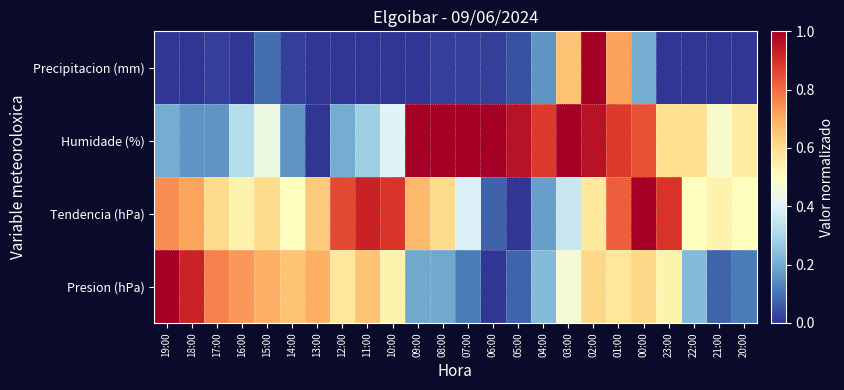

Reading left to right, what are all the values shown in this chart?

Precipitacion (mm): 19:00=0.0	18:00=0.0	17:00=0.0	16:00=0.0	15:00=0.1	14:00=0.0	13:00=0.0	12:00=0.0	11:00=0.0	10:00=0.0	09:00=0.0	08:00=0.0	07:00=0.0	06:00=0.0	05:00=0.0	04:00=0.2	03:00=0.7	02:00=1.0	01:00=0.7	00:00=0.2	23:00=0.0	22:00=0.0	21:00=0.0	20:00=0.0
Humidade (%): 19:00=0.2	18:00=0.2	17:00=0.2	16:00=0.3	15:00=0.4	14:00=0.2	13:00=0.0	12:00=0.2	11:00=0.3	10:00=0.4	09:00=1.0	08:00=1.0	07:00=1.0	06:00=1.0	05:00=1.0	04:00=0.9	03:00=1.0	02:00=1.0	01:00=0.9	00:00=0.8	23:00=0.6	22:00=0.6	21:00=0.5	20:00=0.6
Tendencia (hPa): 19:00=0.7	18:00=0.7	17:00=0.6	16:00=0.5	15:00=0.6	14:00=0.5	13:00=0.6	12:00=0.9	11:00=0.9	10:00=0.9	09:00=0.7	08:00=0.6	07:00=0.4	06:00=0.1	05:00=0.0	04:00=0.2	03:00=0.4	02:00=0.6	01:00=0.8	00:00=1.0	23:00=0.9	22:00=0.5	21:00=0.5	20:00=0.5
Presion (hPa): 19:00=1.0	18:00=0.9	17:00=0.8	16:00=0.7	15:00=0.7	14:00=0.7	13:00=0.7	12:00=0.6	11:00=0.7	10:00=0.5	09:00=0.2	08:00=0.2	07:00=0.1	06:00=0.0	05:00=0.1	04:00=0.2	03:00=0.5	02:00=0.6	01:00=0.6	00:00=0.6	23:00=0.5	22:00=0.2	21:00=0.1	20:00=0.1